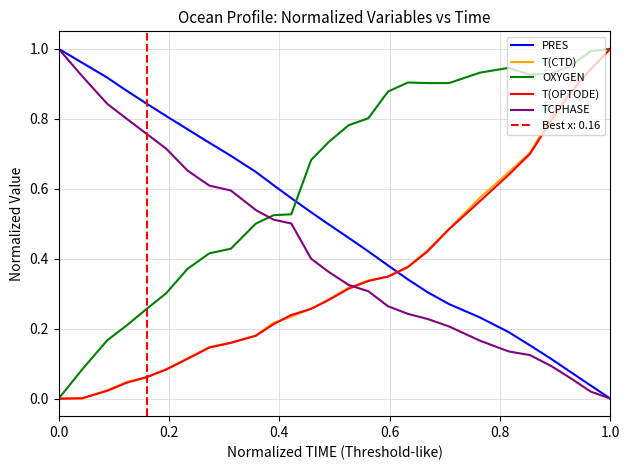

Is it true that T(OPTODE) equals 1.0 at 1.0?

True